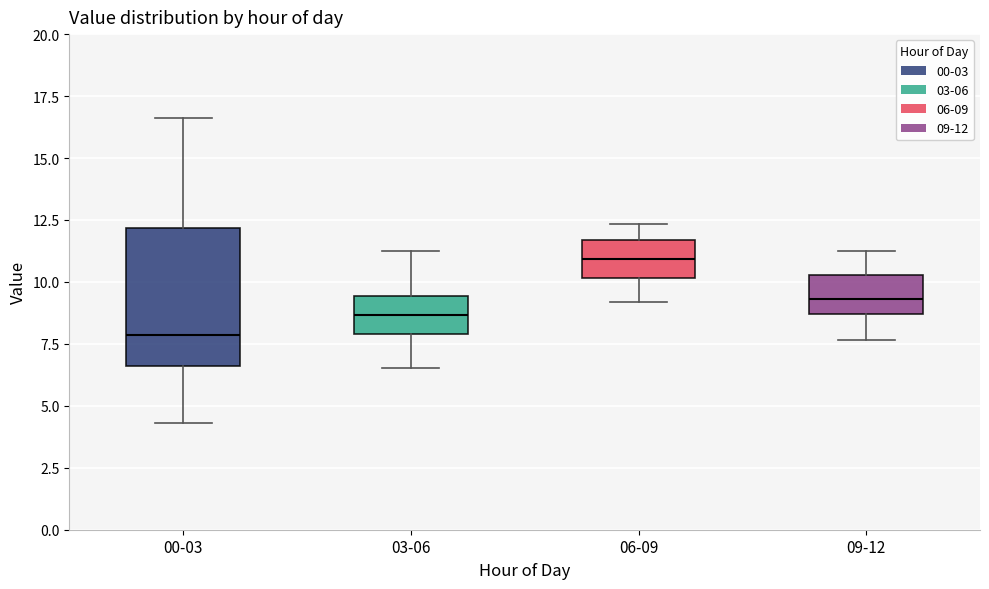

Reading left to right, transcribe this box plot: for each box, give where its median line is, the range the box spans, and where its two whiskers end, as read against the y-axis. The values are not printed on the chart, so give them approximately, as read against the axis.

00-03: median 8.0, box 6.5 to 12.0, whiskers 4.5 to 16.5
03-06: median 8.5, box 8.0 to 9.5, whiskers 6.5 to 11.0
06-09: median 11.0, box 10.0 to 11.5, whiskers 9.0 to 12.5
09-12: median 9.5, box 8.5 to 10.5, whiskers 7.5 to 11.0